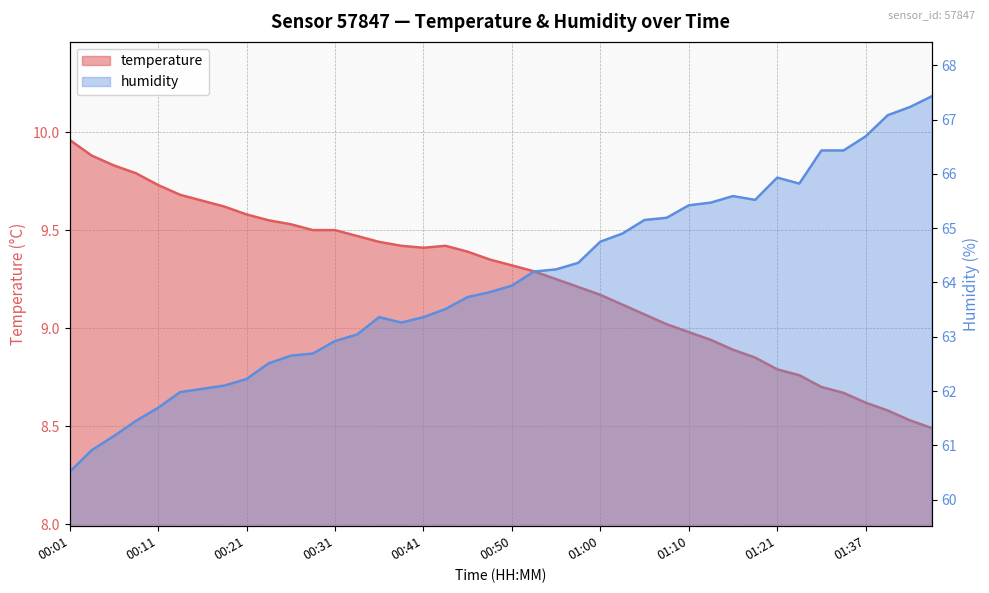

True or false: temperature and humidity cross at least once.

False